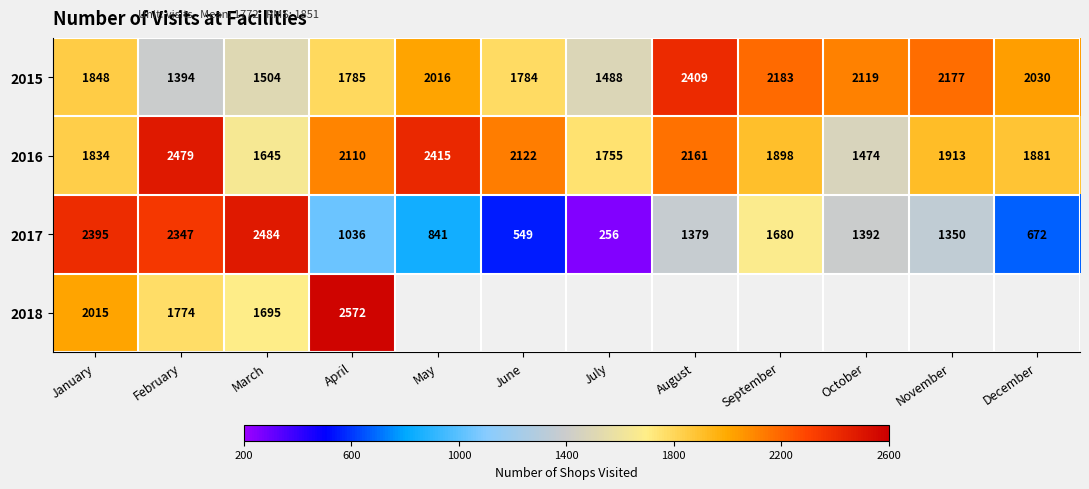

What is the difference between the maximum and second lowest values in the 2016 series?

834